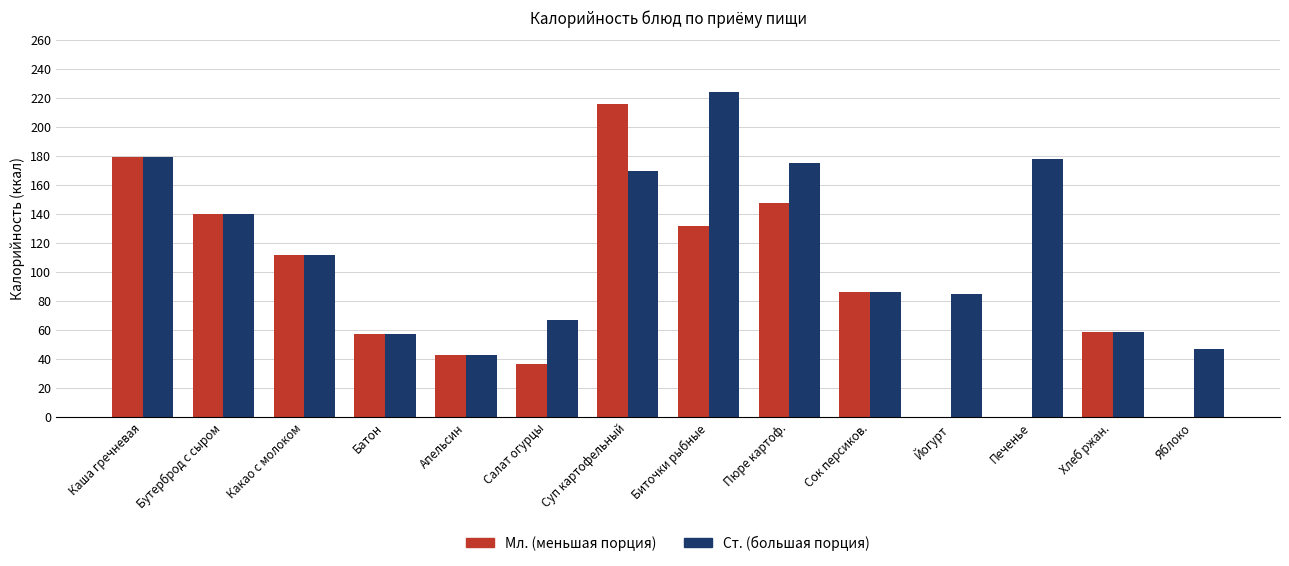

How many groups of bars are there?

14